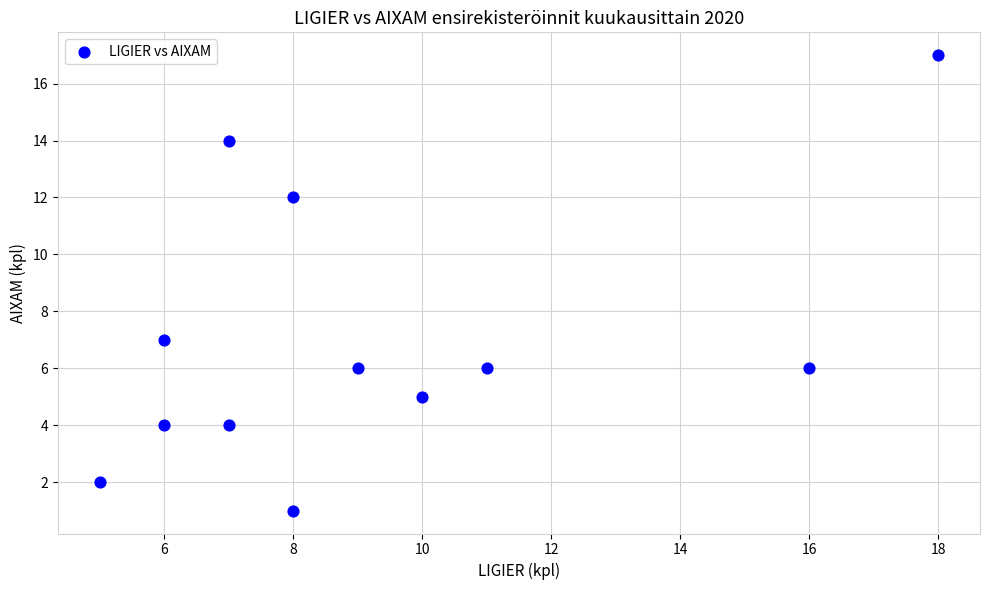

What is the range of Y values (max minus min)?

16